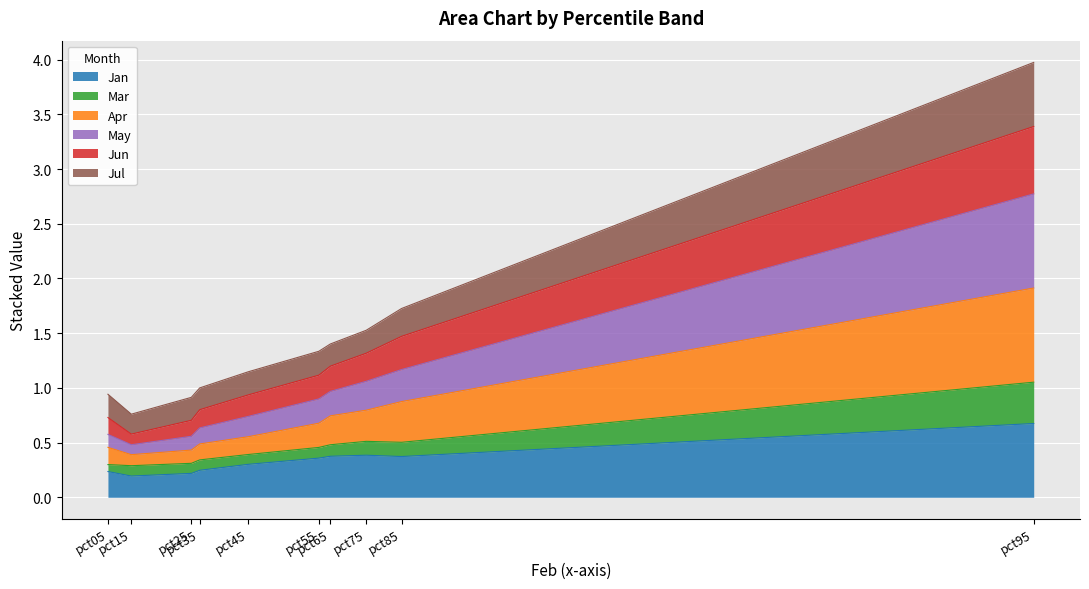

What is the maximum value for Jan?

0.7